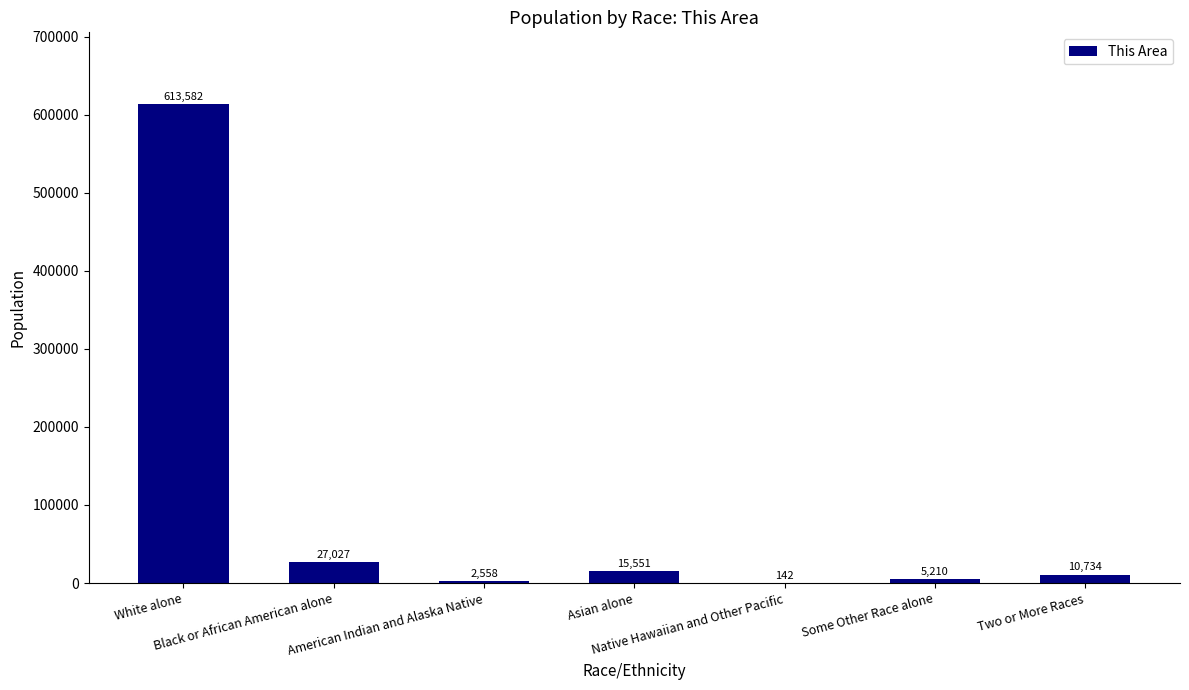

What is the sum of all values?

674804